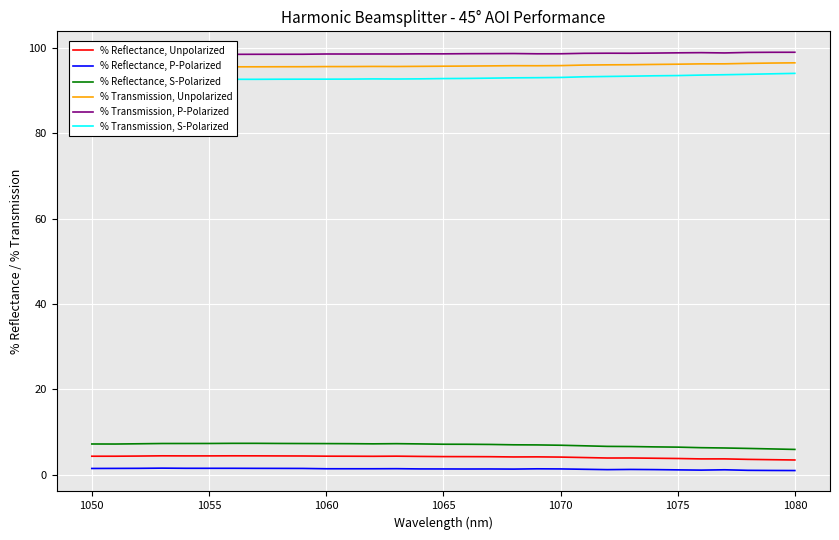

At which label does % Reflectance, P-Polarized first exceed 1?

1050